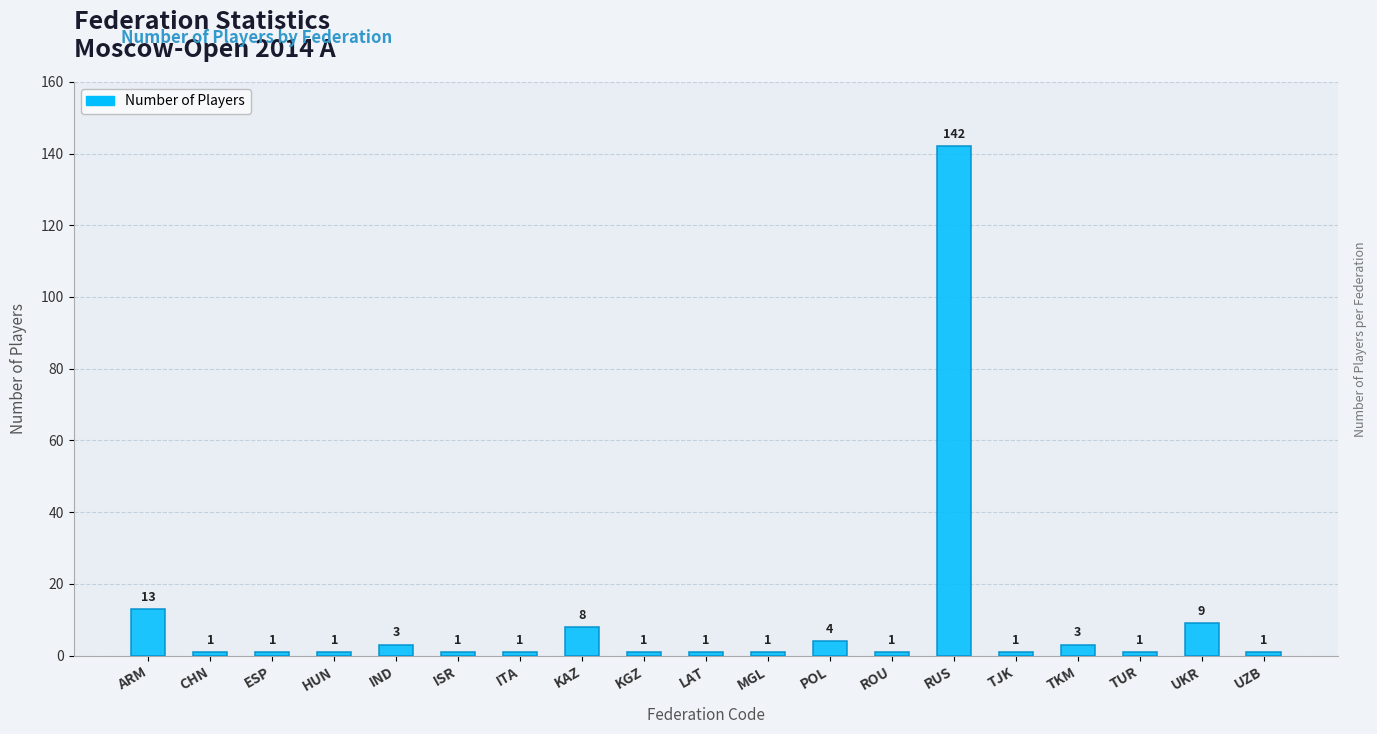

Does the chart contain any negative values?

No